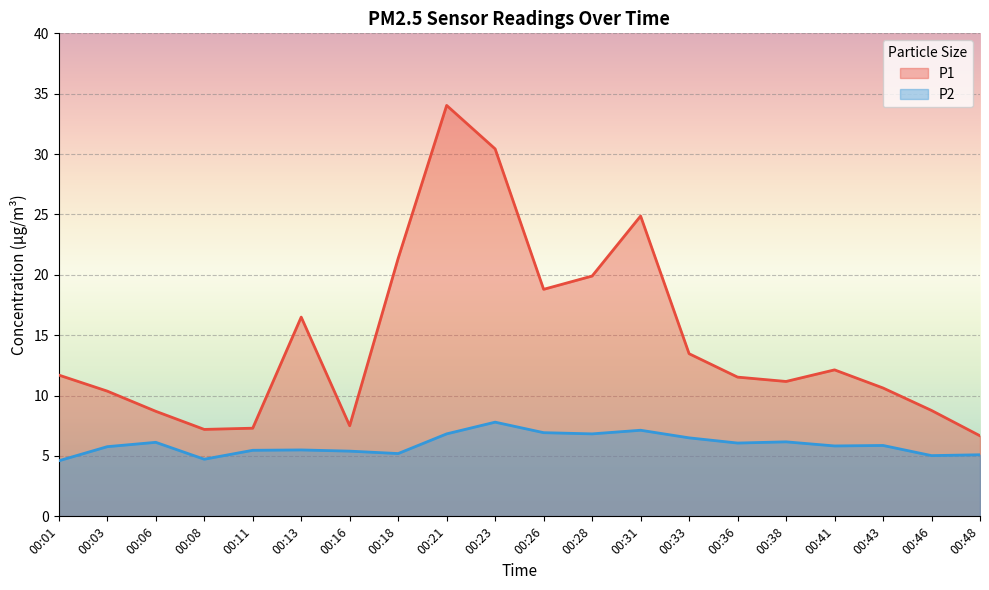

At which category does P2 reach its first local valley?

00:08